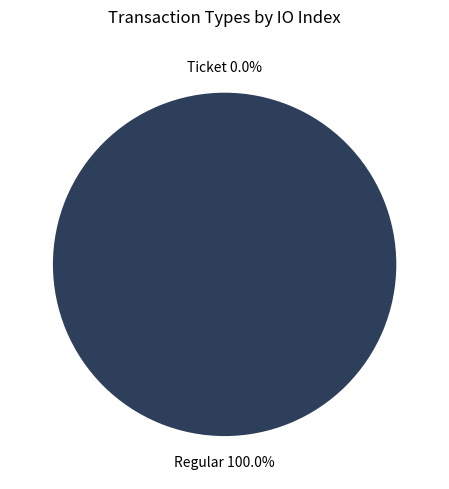

The Regular slice represents 99% of the pie. True or false?

False